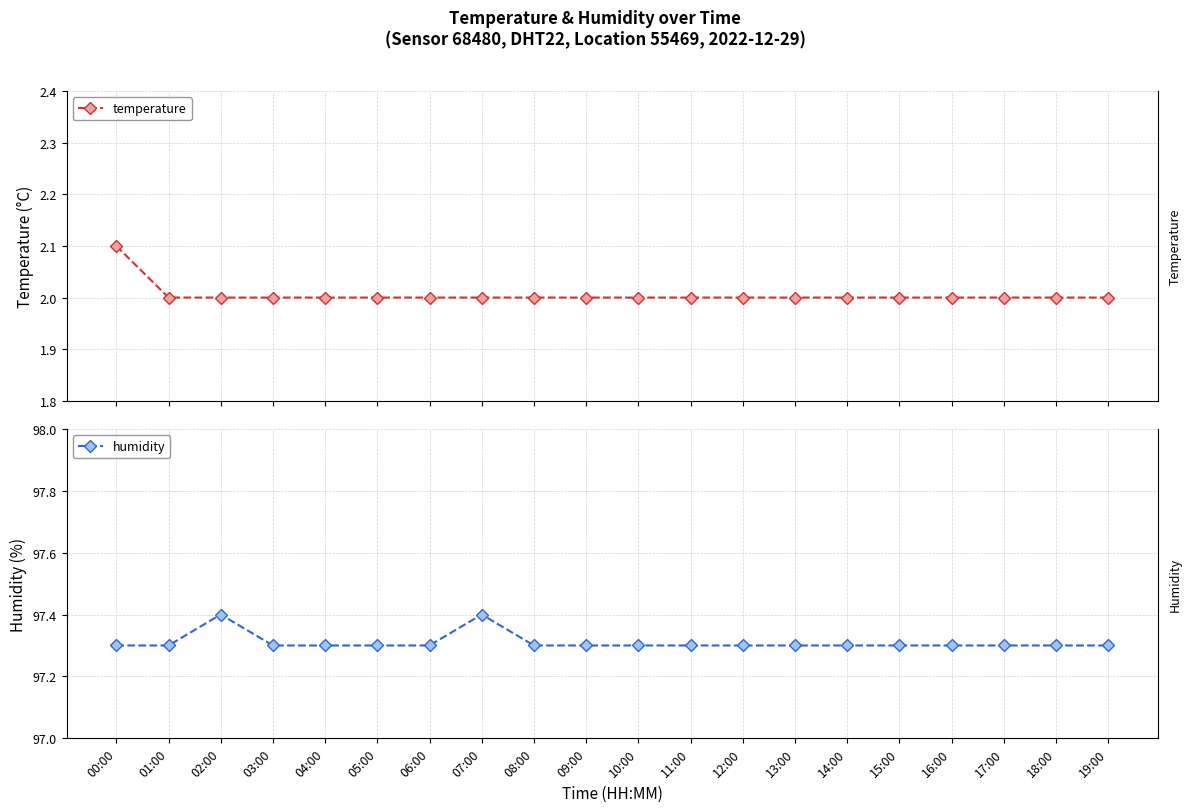

At which label does humidity reach its peak?

02:00